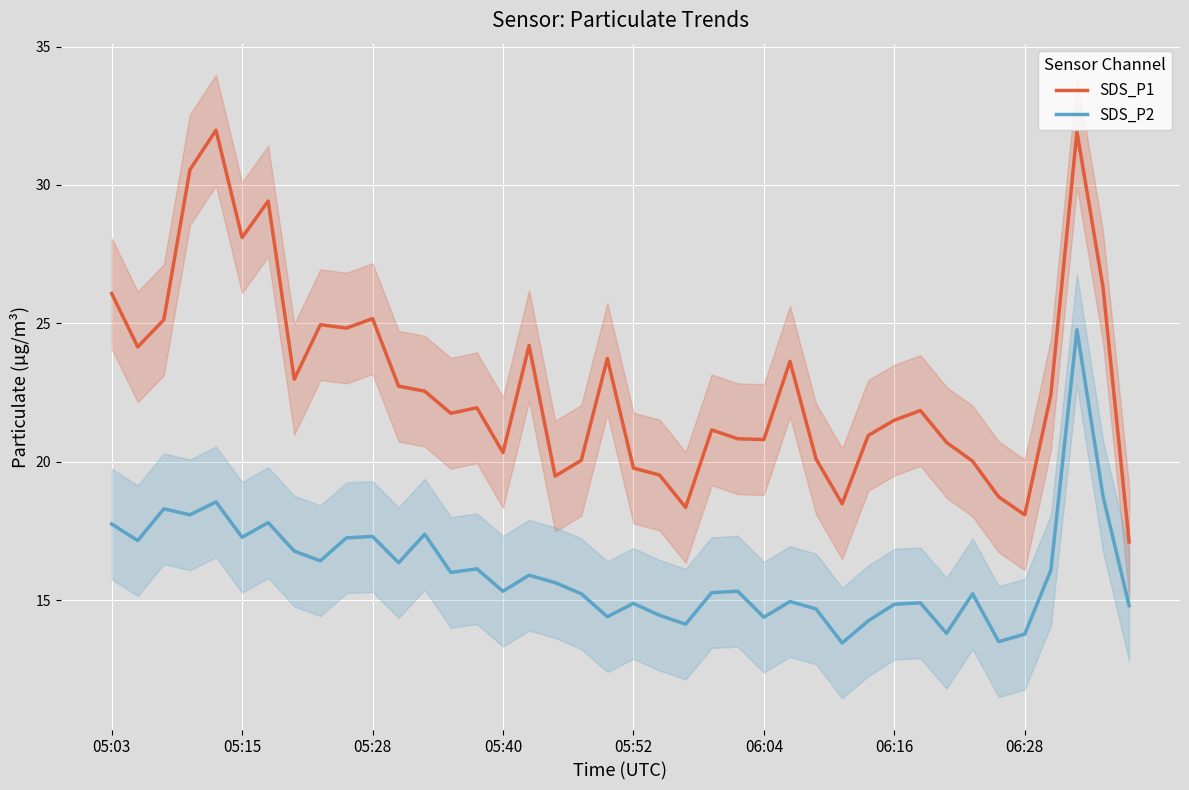

List the series in order of their overall mean, lowest first.

SDS_P2, SDS_P1